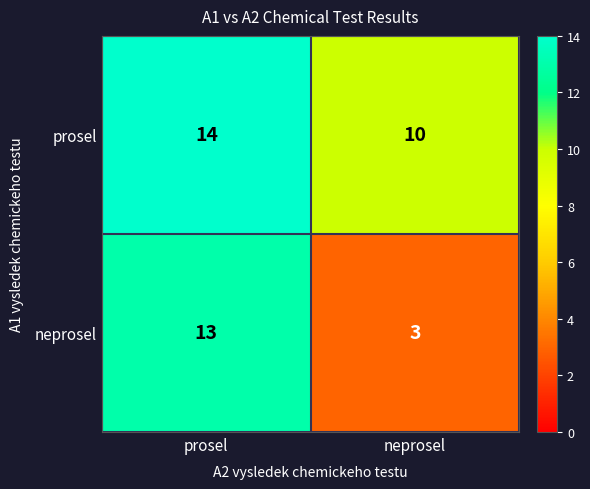

What is the difference between the maximum and minimum values in the neprosel series?

10